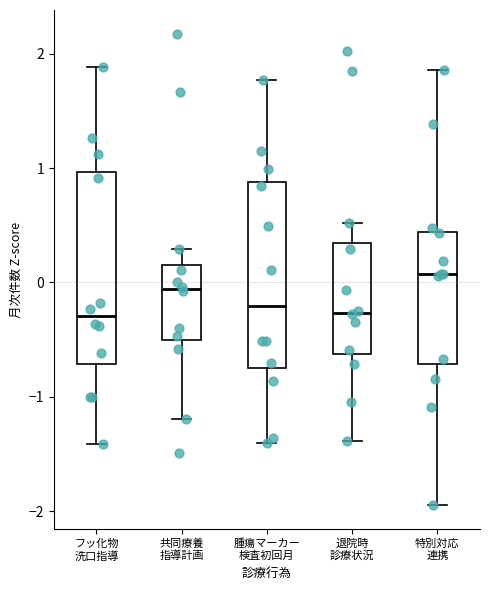

Reading left to right, read every box against the y-axis: the position of its median line, the range the box covers, and the ends of its whiskers. The values are not printed on the chart, so give them approximately, as read against the axis.

フッ化物 洗口指導: median -0.3, box -0.7 to 1.0, whiskers -1.4 to 1.9
共同療養 指導計画: median -0.1, box -0.5 to 0.2, whiskers -1.2 to 0.3
腫瘍マーカー 検査初回月: median -0.2, box -0.7 to 0.9, whiskers -1.4 to 1.8
退院時 診療状況: median -0.3, box -0.6 to 0.3, whiskers -1.4 to 0.5
特別対応 連携: median 0.1, box -0.7 to 0.4, whiskers -1.9 to 1.9